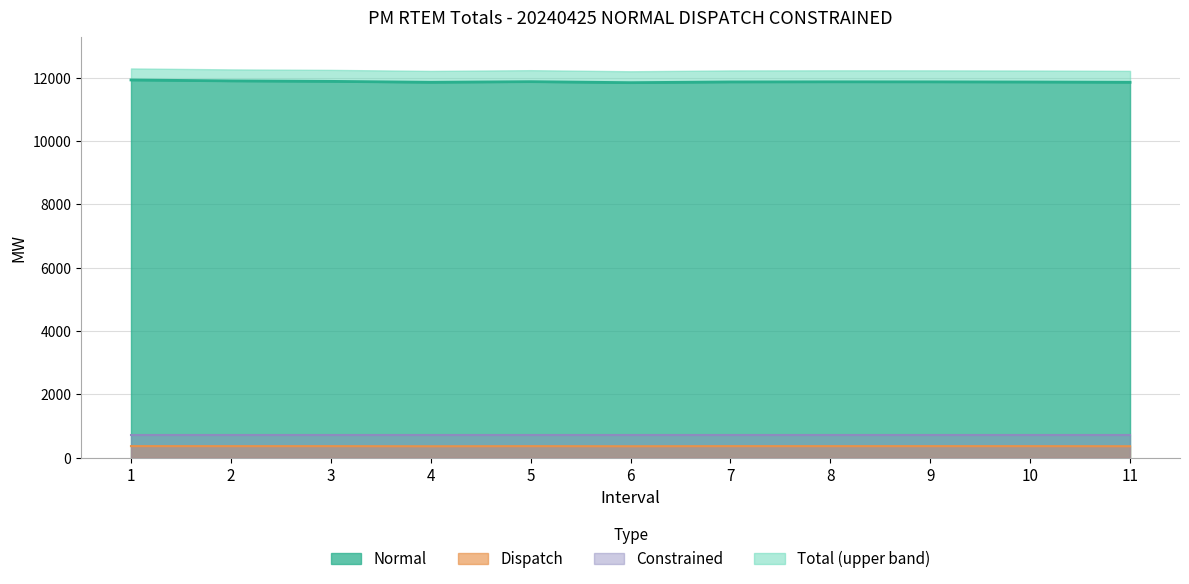

True or false: Dispatch and Total intersect in this chart.

False